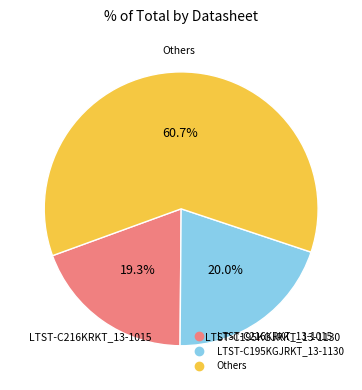

Is there any slice that represents more than half of the pie?

Yes